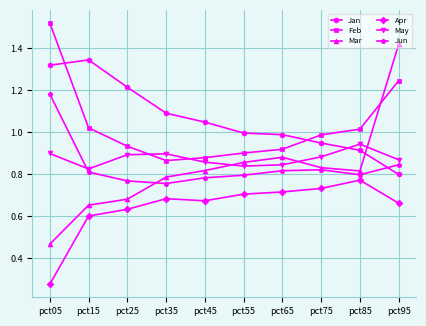

At which label is Apr closest to 0?

pct05